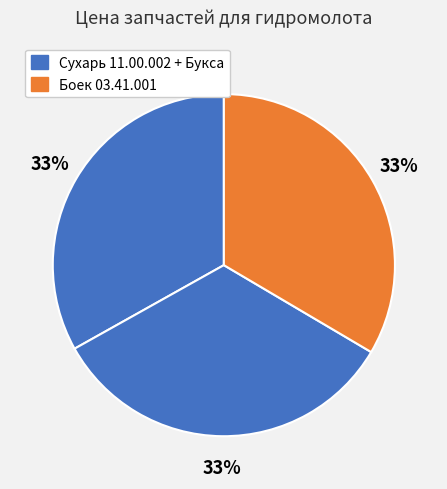

Count the number of slices in the pie.

3